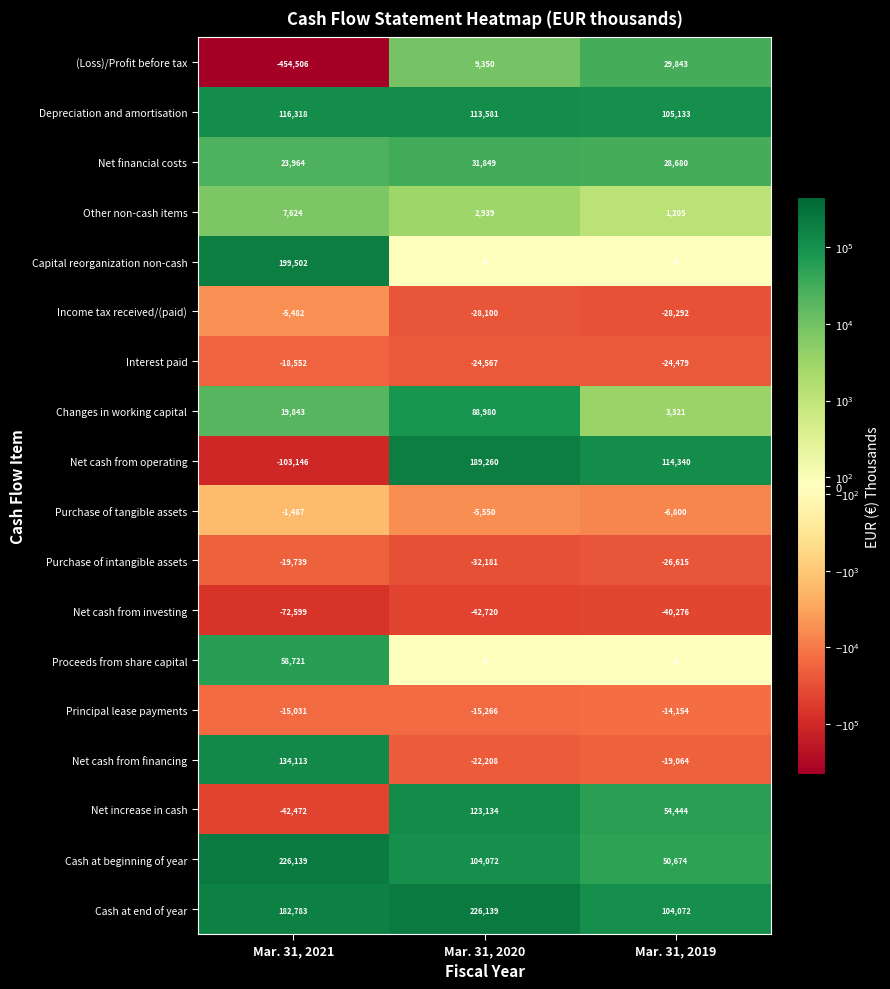

How many values in the Net cash from financing series exceed -19064?

1